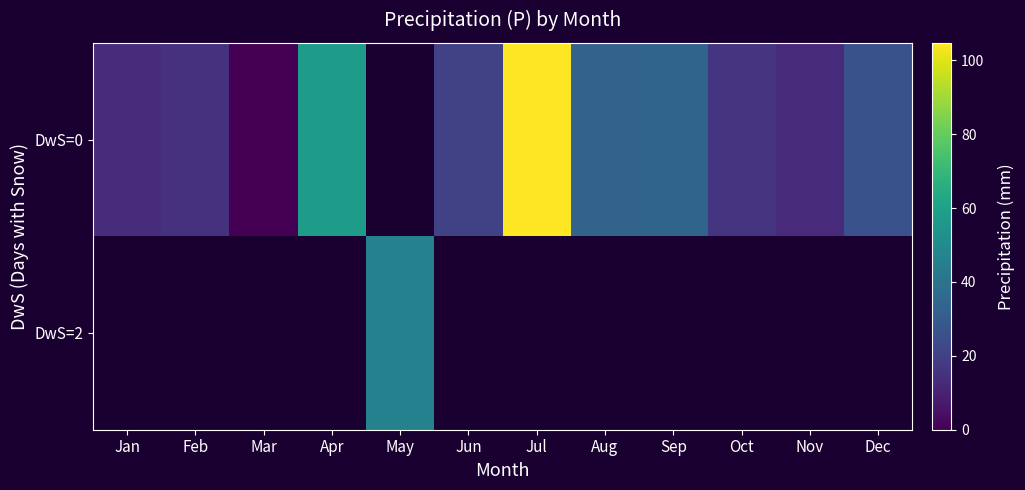

Rank the series at May from lowest to highest value.

DwS=0, DwS=2